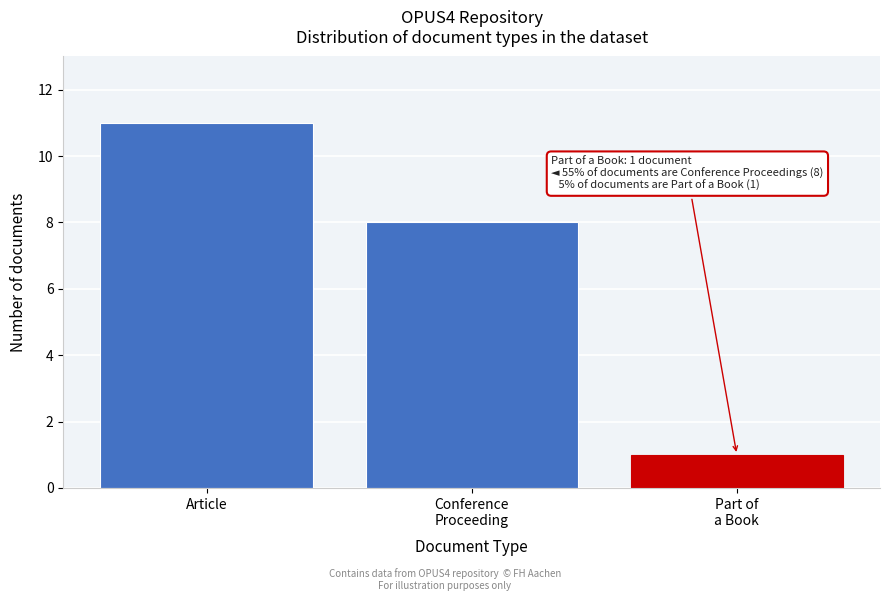

Reading left to right, transcribe all the data shown in this chart.

11	8	1